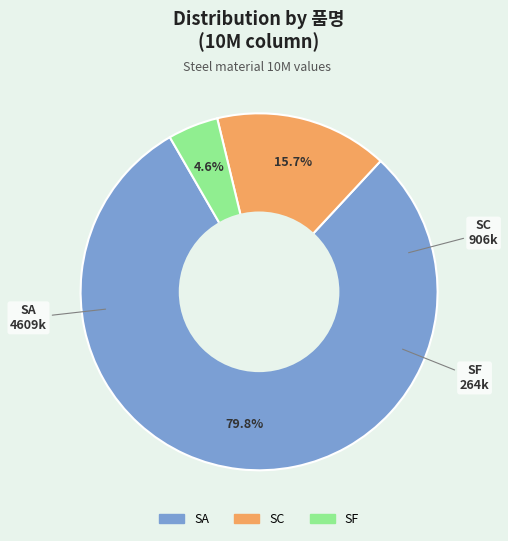

Does any single category account for the majority?

Yes